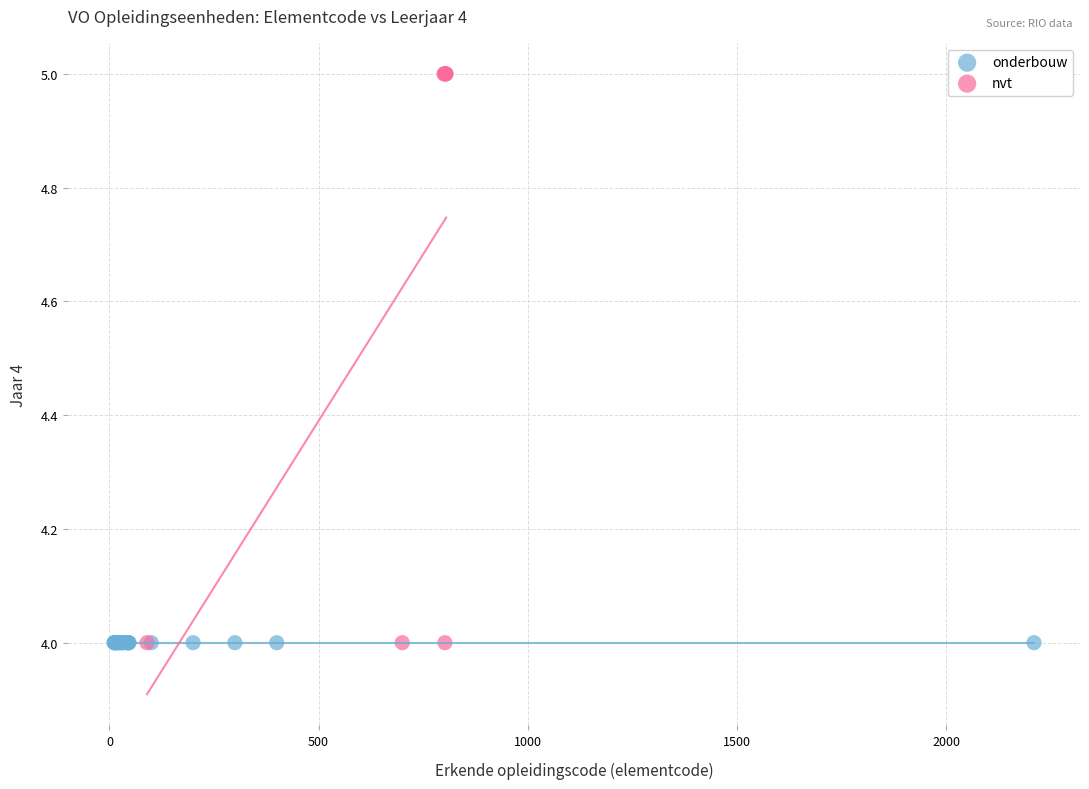

Which series contains the highest Y value?

nvt